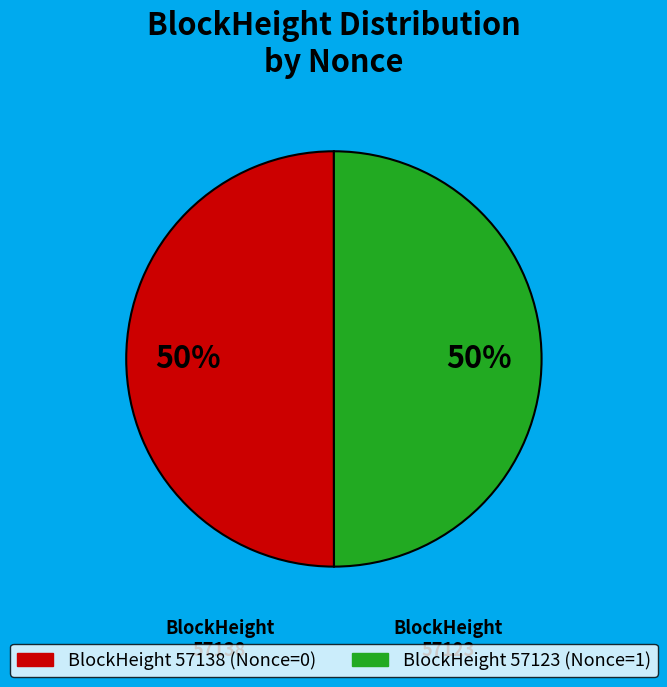

To the nearest percent, what is the average slice percentage?

50%